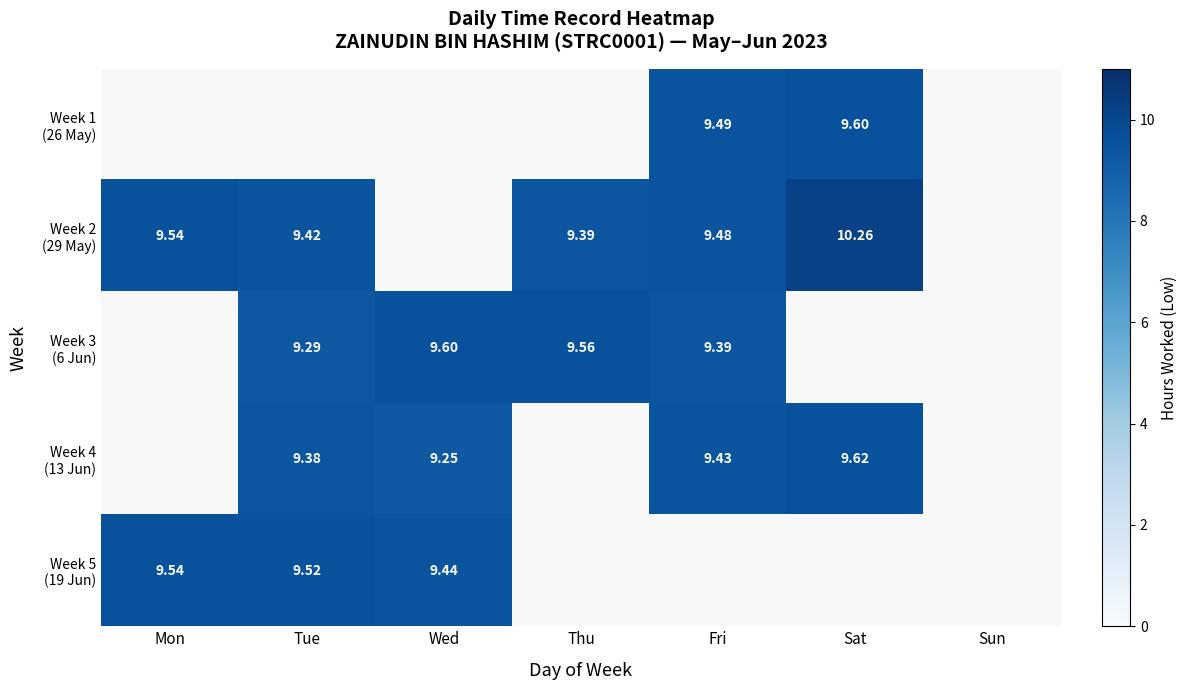

Which category has the highest value across all series?

Sat